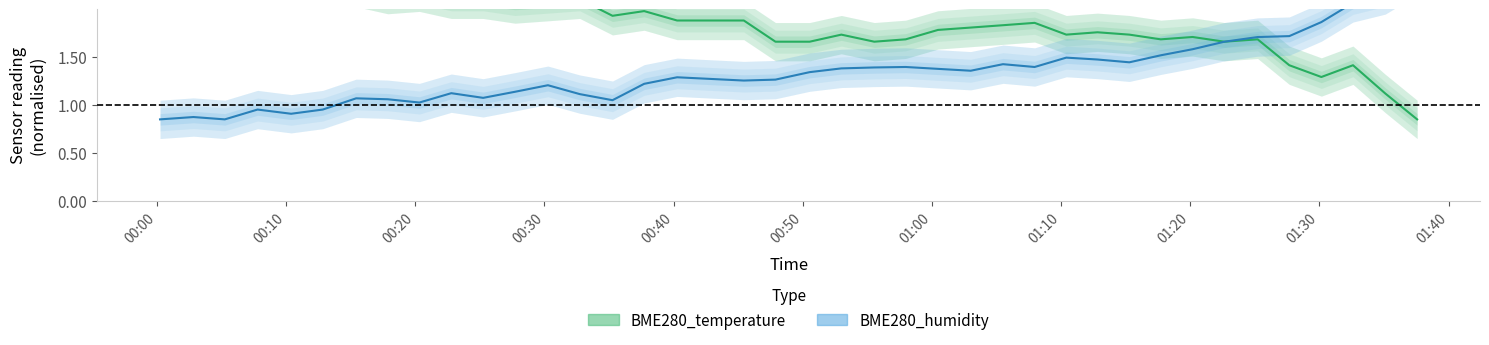

What are all the series names shown in the legend?

BME280_temperature, BME280_humidity